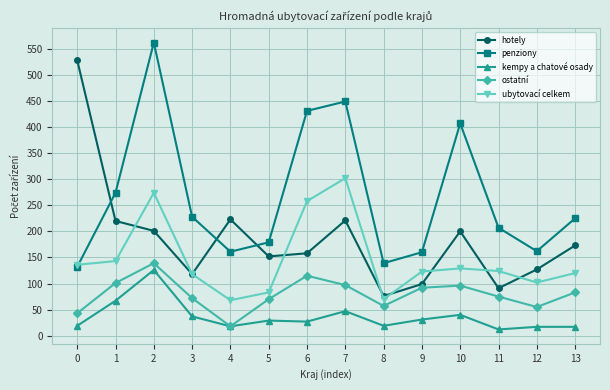

What is the average value of the hotely series?

185